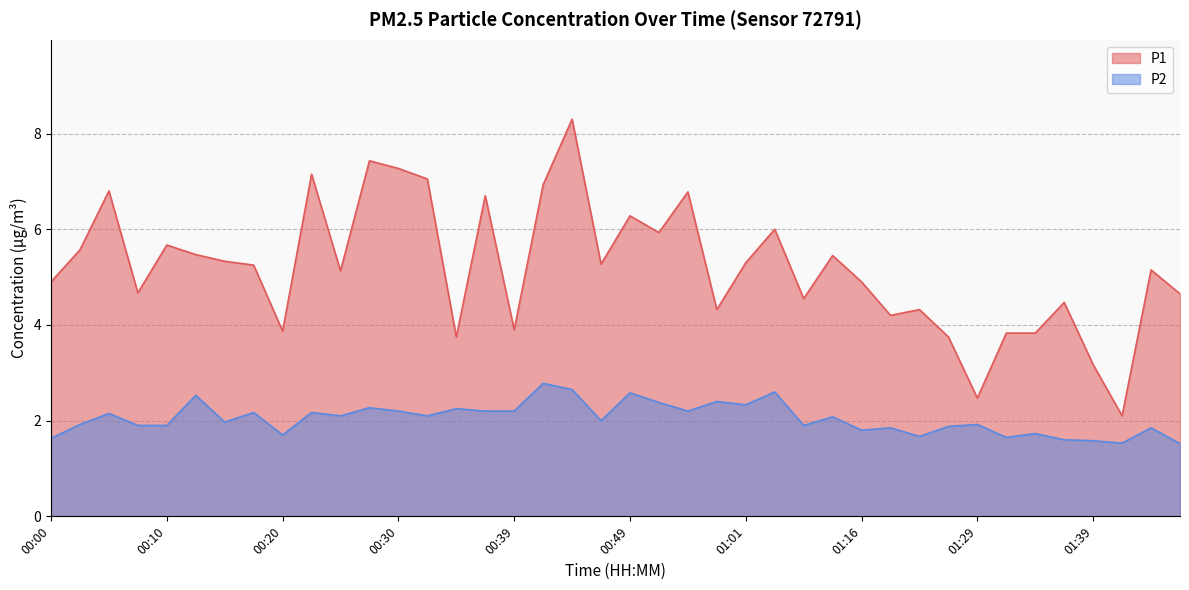

At which category is the sum across all series the highest?

00:44